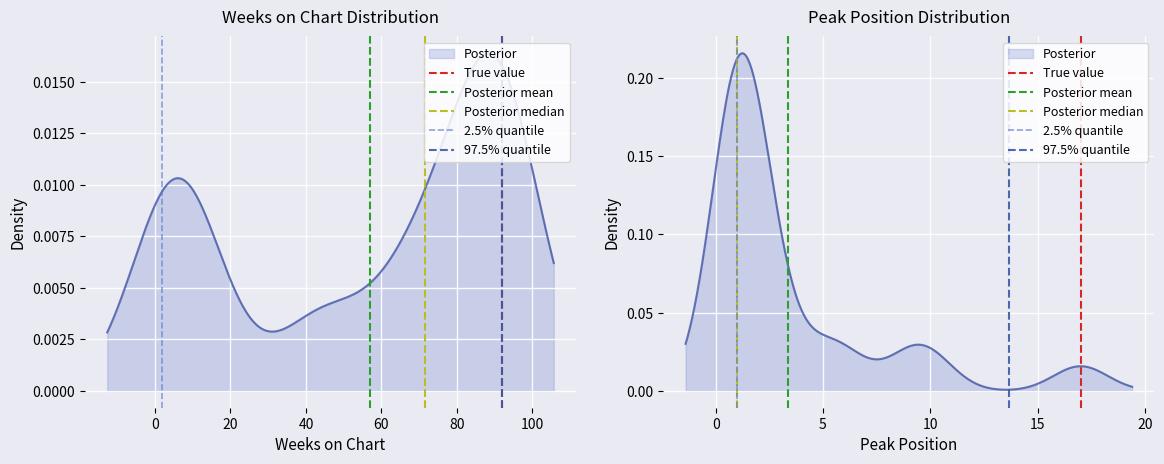

True or false: 2.5% quantile has a value of -1 at −20.

False